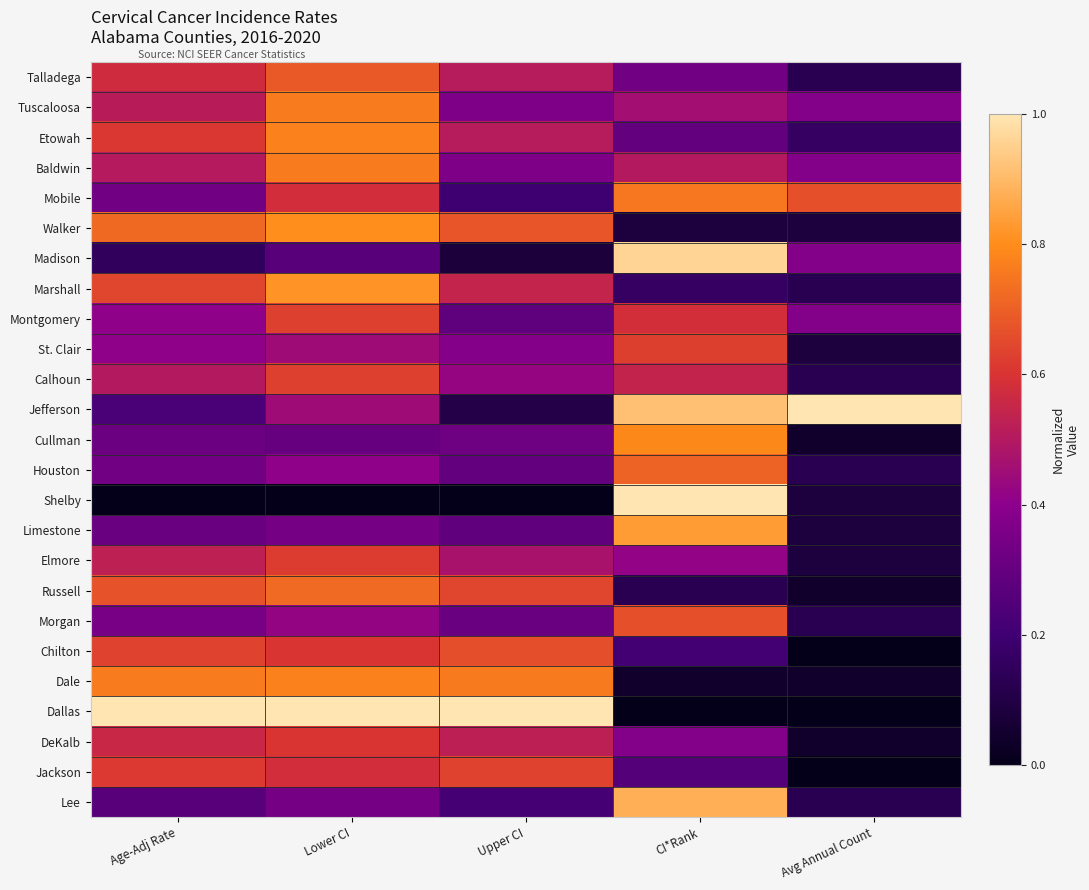

Which series changed the most between Age-Adj Rate and Avg Annual Count?

Dallas